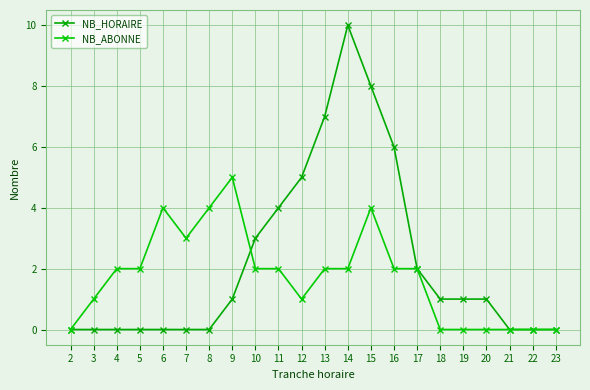

What are all the series names shown in the legend?

NB_HORAIRE, NB_ABONNE